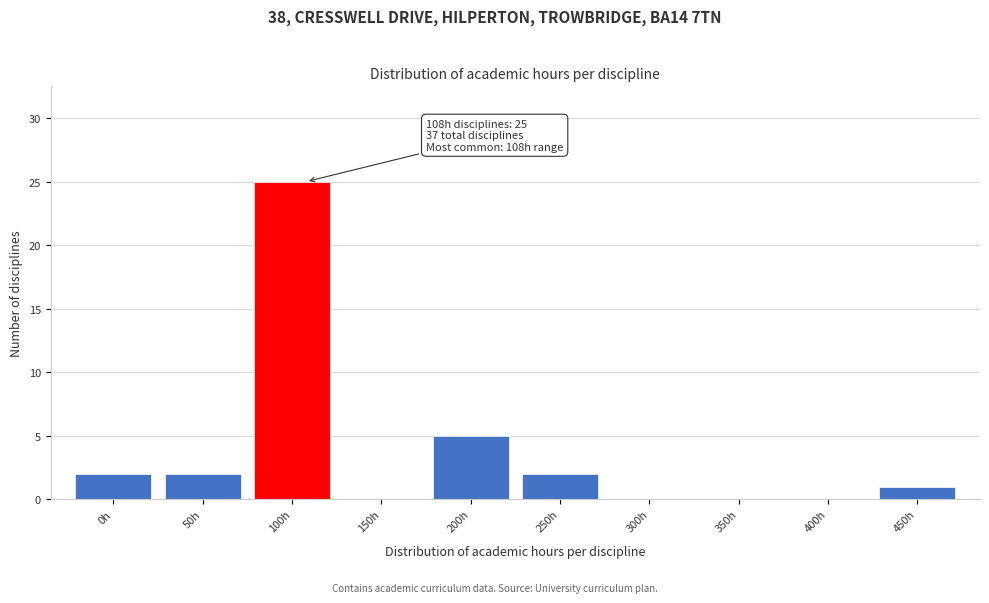

Reading right to left, transcribe all the data shown in this chart.

450h=1	400h=0	350h=0	300h=0	250h=2	200h=5	150h=0	100h=25	50h=2	0h=2